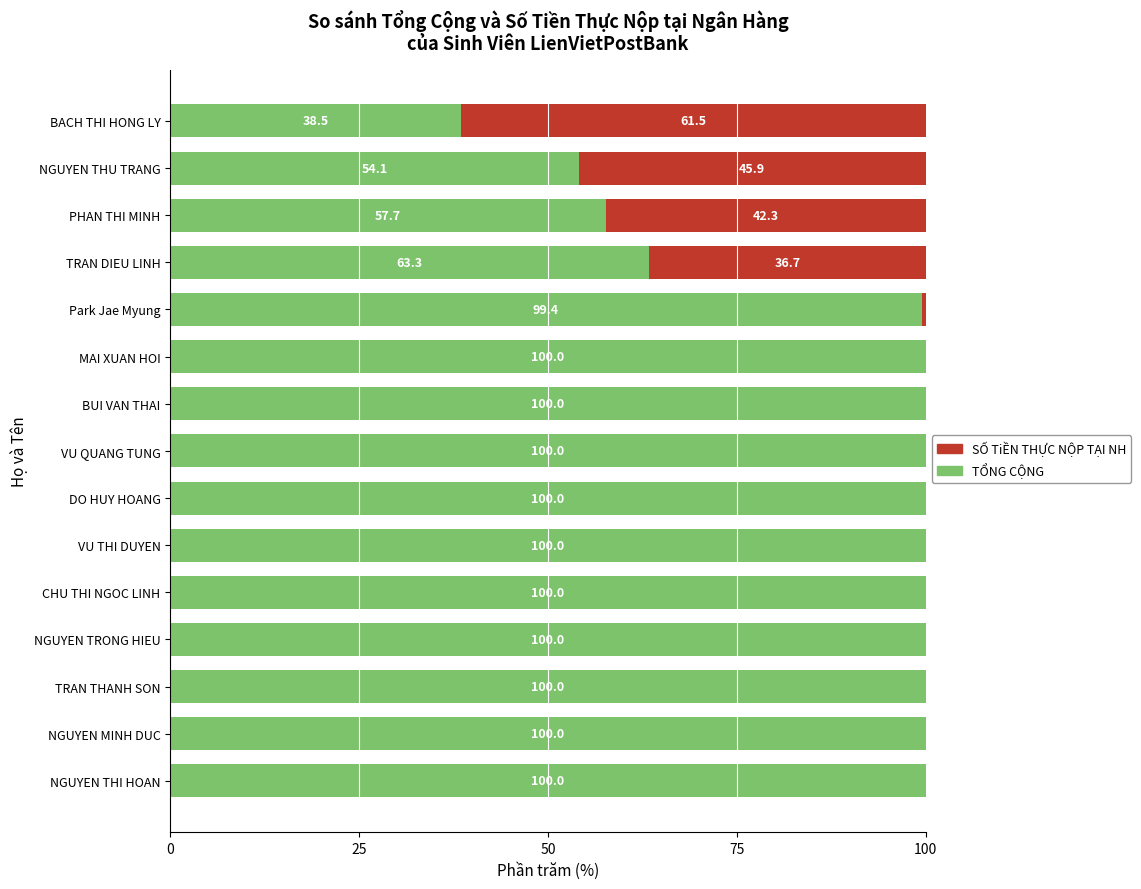

What is the sum of the TỔNG CỘNG values at VU THI DUYEN and NGUYEN THU TRANG?

154.1